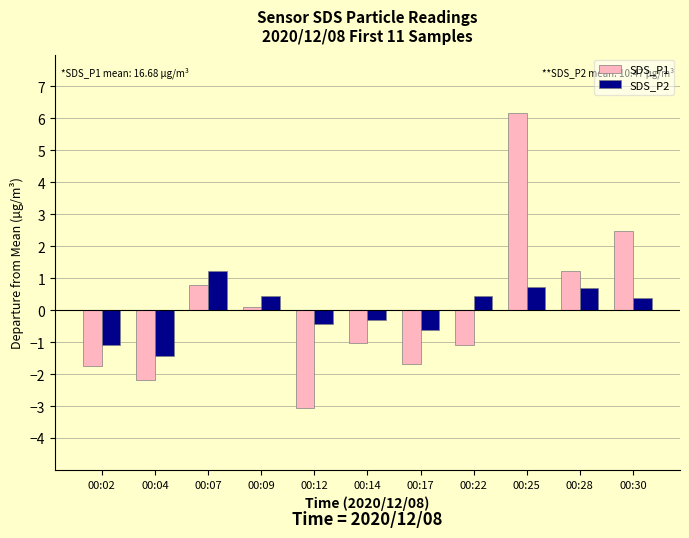

Where does the SDS_P1 series first go above -1?

00:07